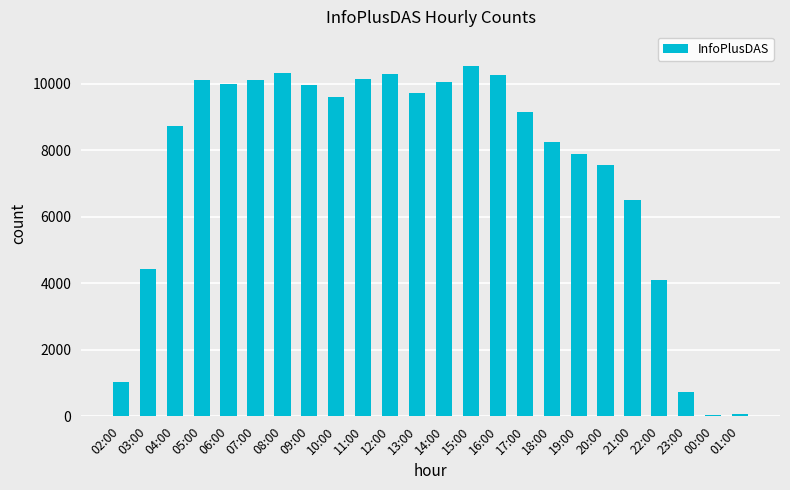

What is the label of the 4th bar from the left?

05:00